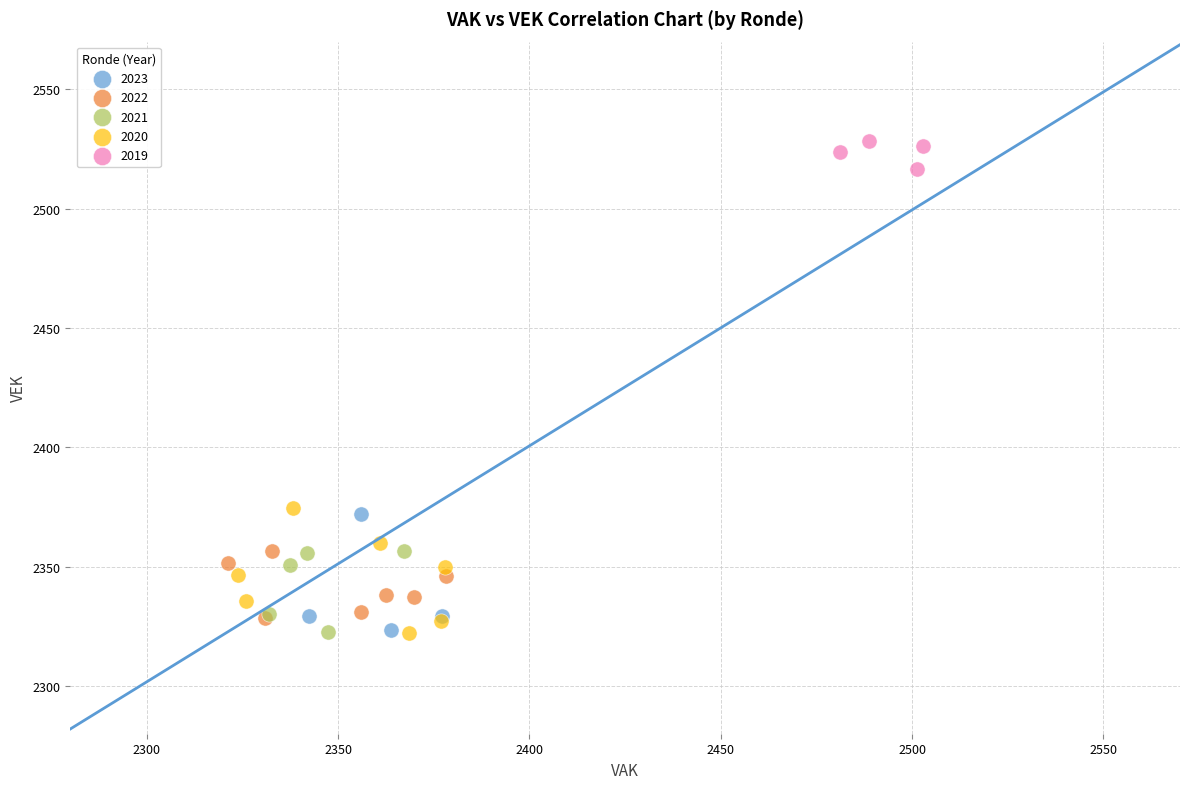

Which series reaches the maximum Y coordinate?

2019